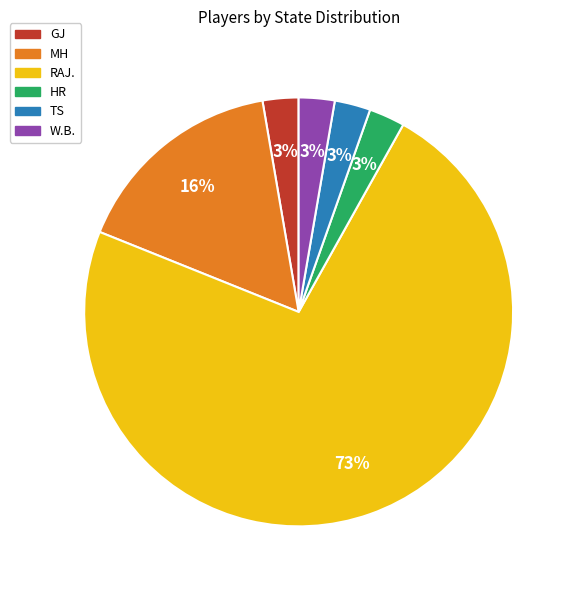

To the nearest percent, what is the average slice percentage?

17%